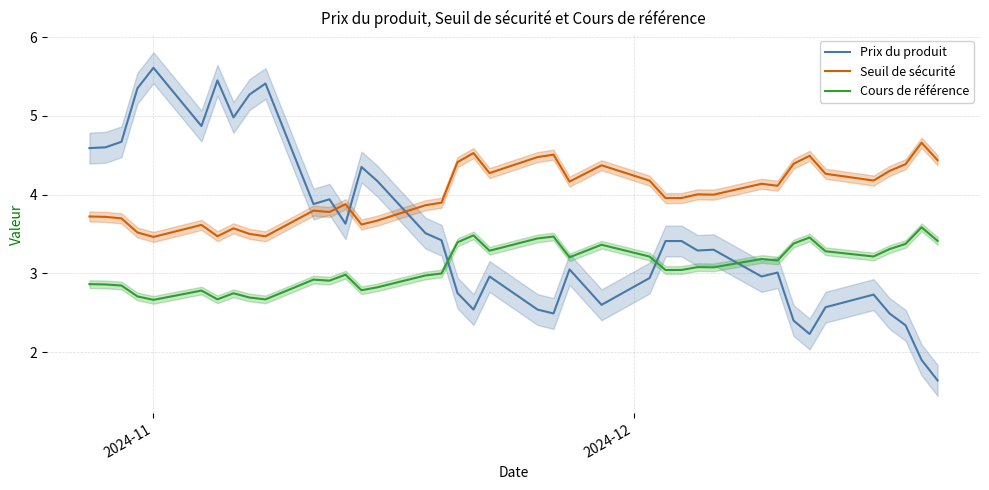

True or false: Cours de référence and Seuil de sécurité cross at least once.

False